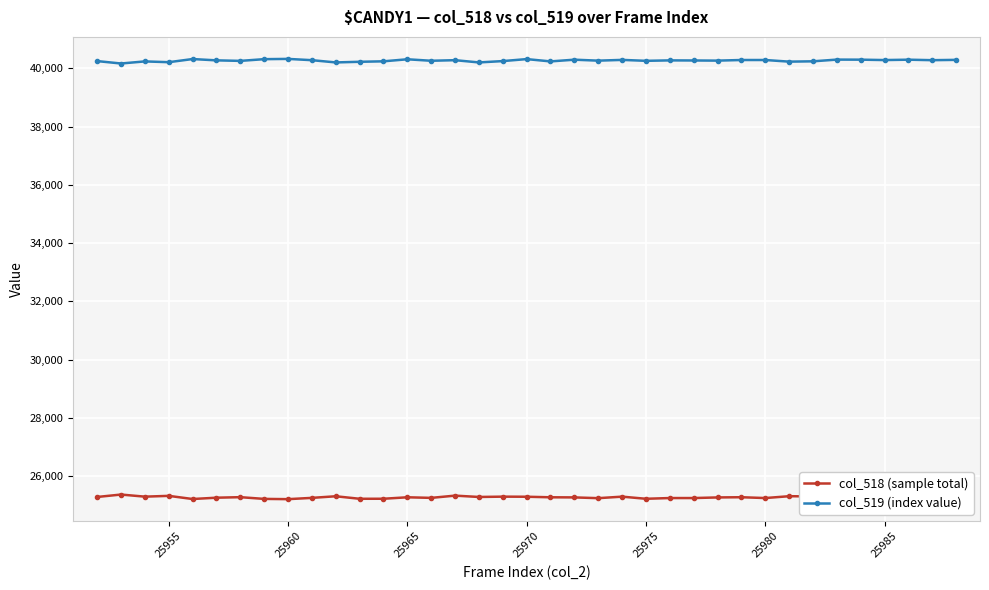

True or false: col_518 (sample total) has more than 1 points higher than both neighbors.

True